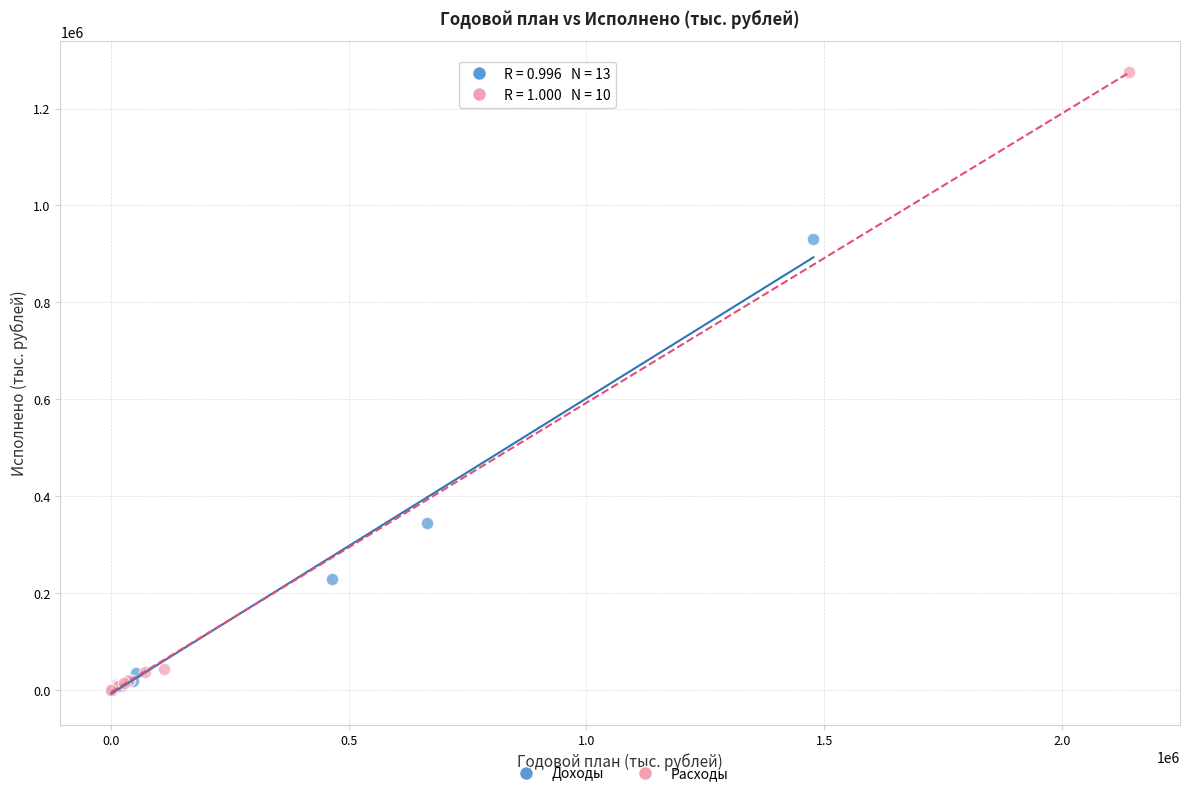

Which series contains the highest Y value?

Расходы